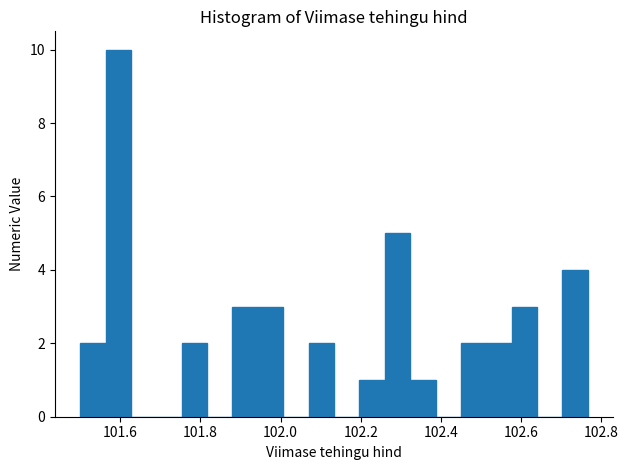

Around what value on the x-axis is the tallest bar? Give the approximate position of its centre, as read against the axis.

101.60